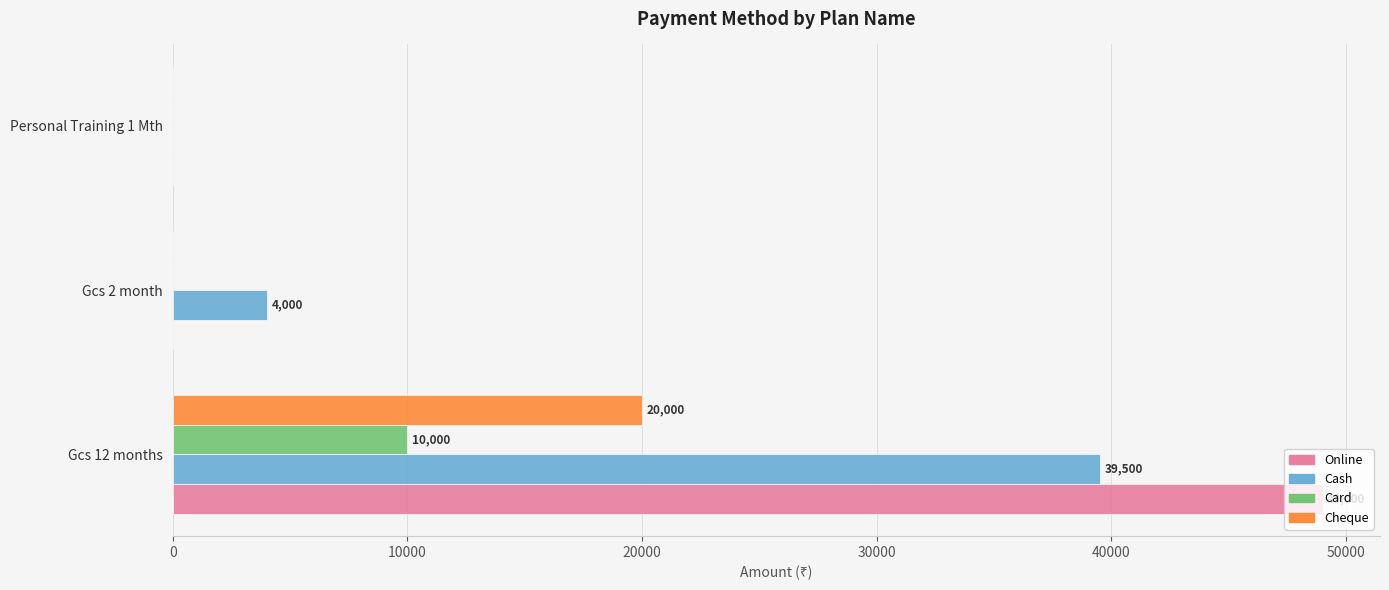

Which series changed the most between Gcs 12 months and Gcs 2 month?

Online